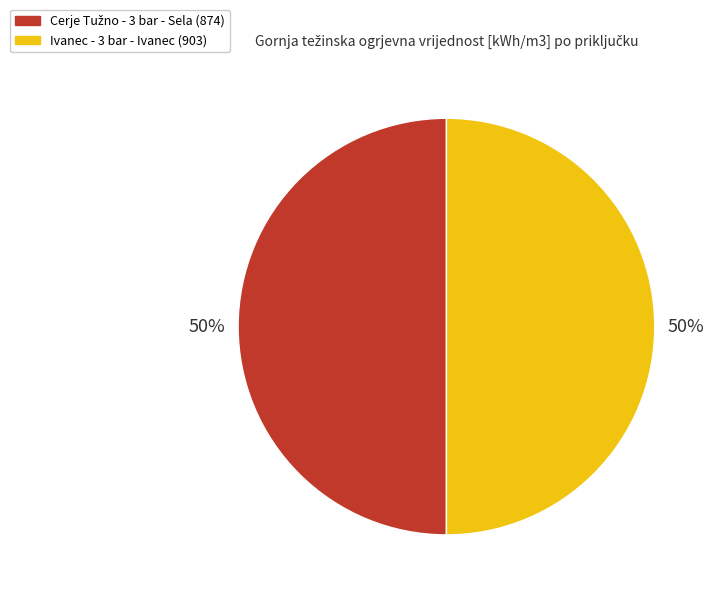

To the nearest percent, what is the average slice percentage?

50%